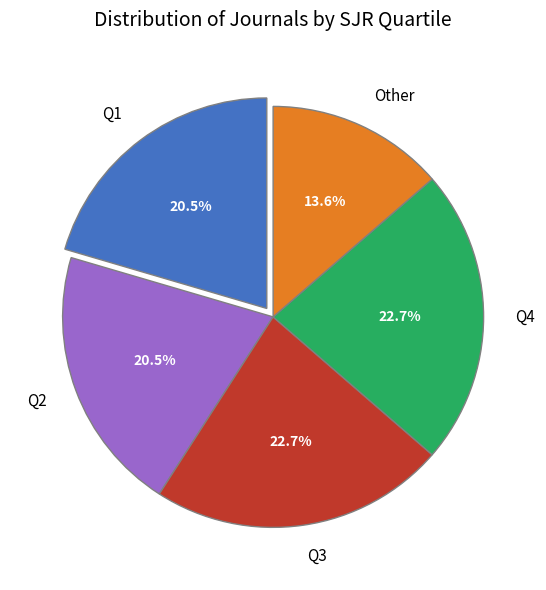

True or false: Q4 accounts for 23% of the total.

True